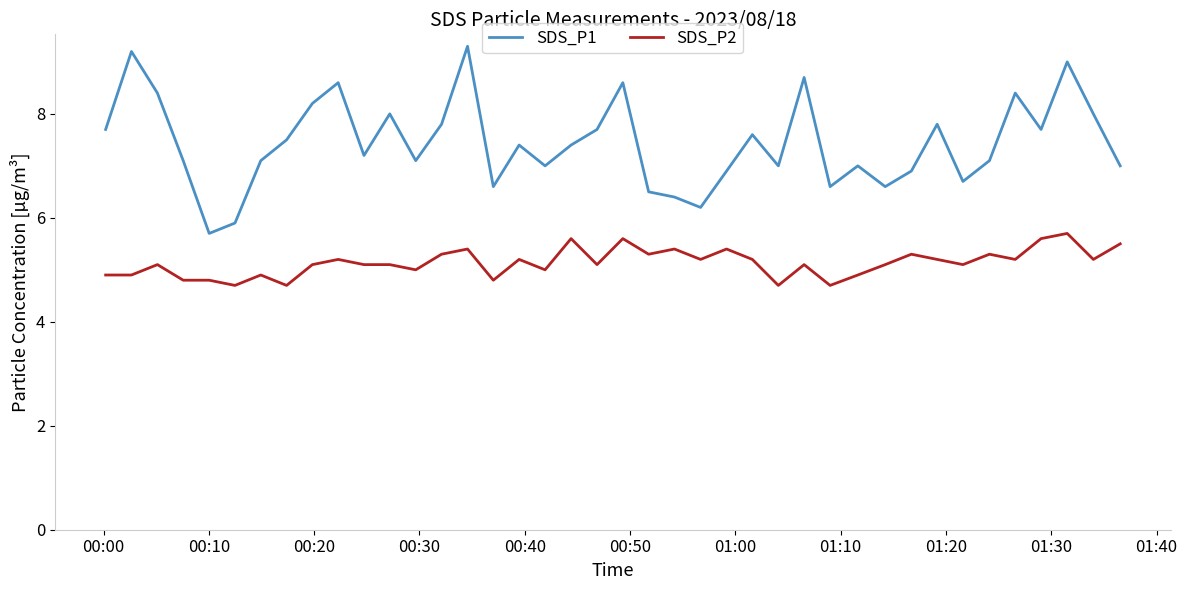

Which series has the largest total across all categories?

SDS_P1